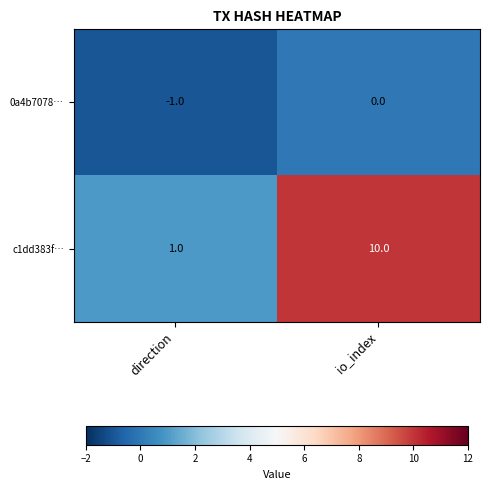

The c1dd383f… series shows 1 at direction. True or false?

True